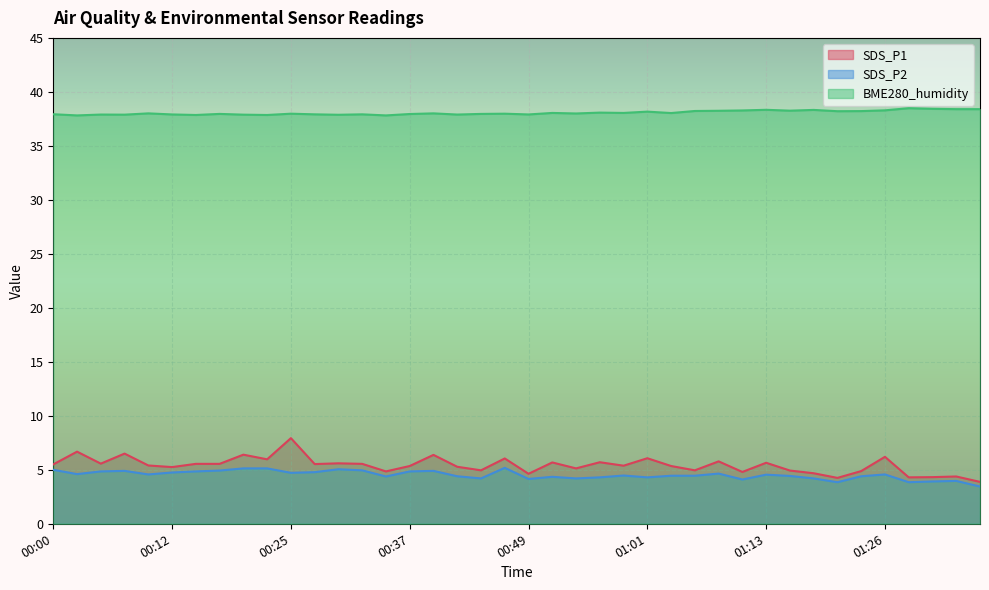

What is the minimum value shown in the chart?

3.5